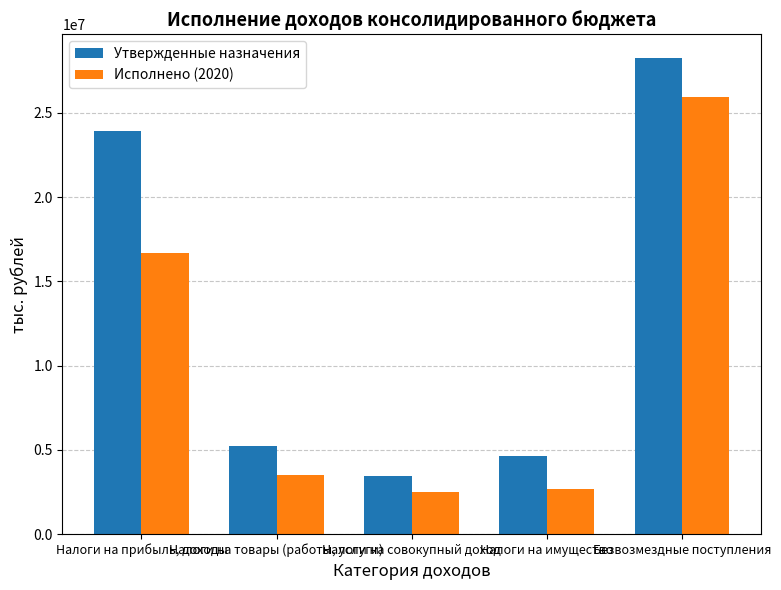

What is the total value across all series at Налоги на прибыль, доходы?

40588604.4